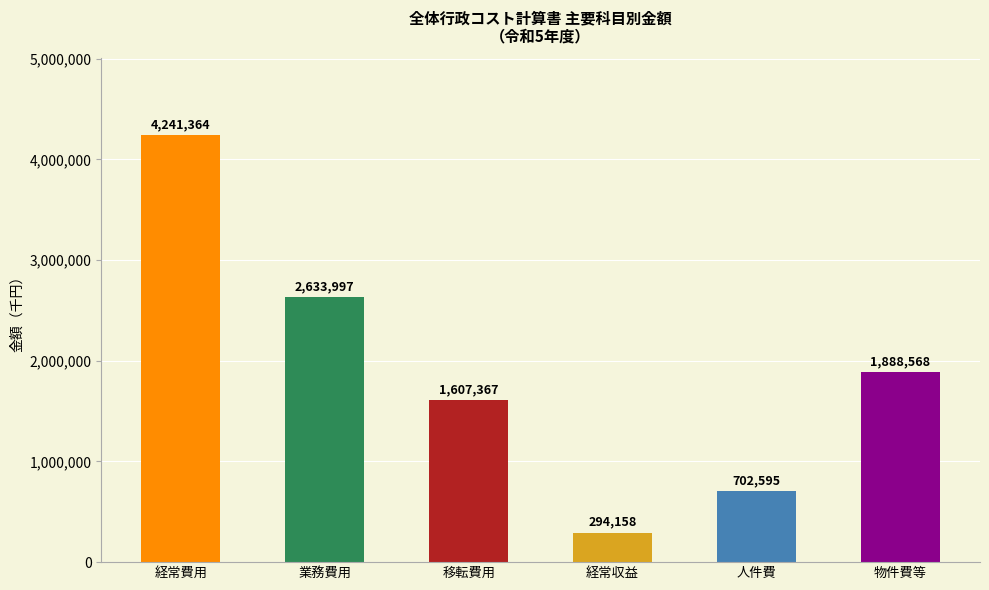

What is the maximum value shown in the chart?

4241364